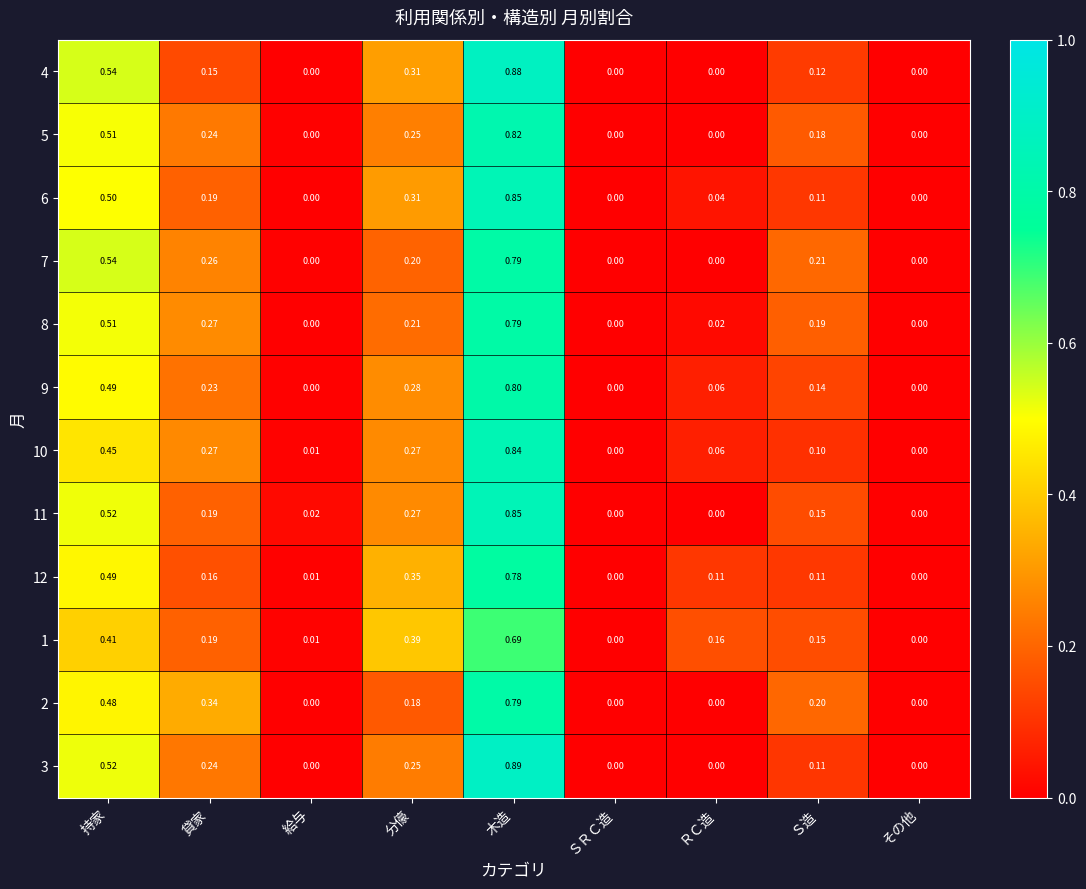

Which series has the largest range (max minus min)?

3